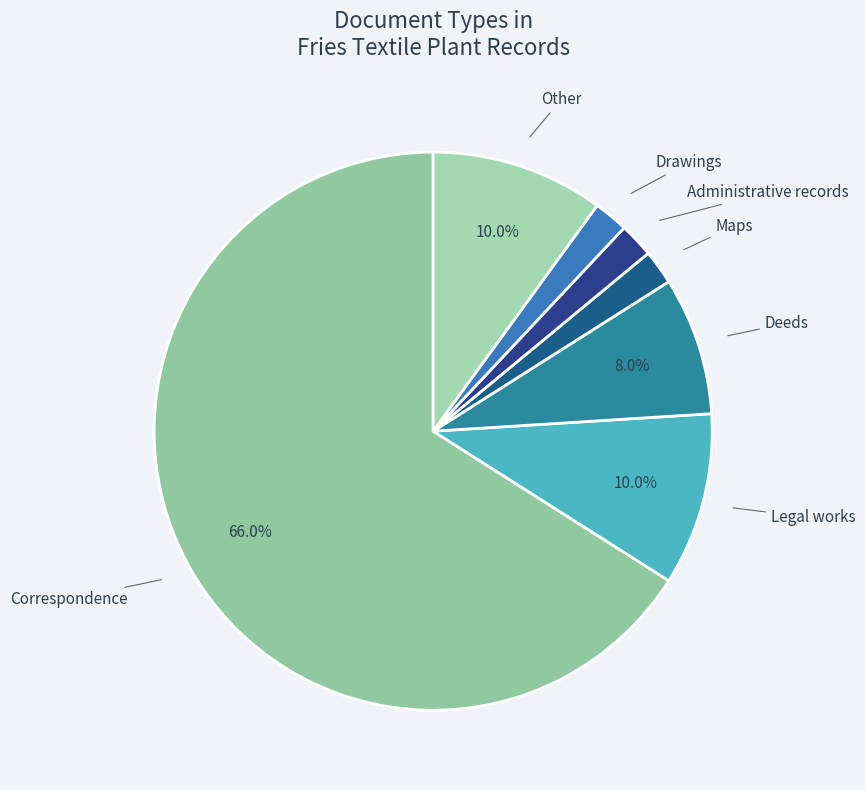

Count the number of slices in the pie.

7